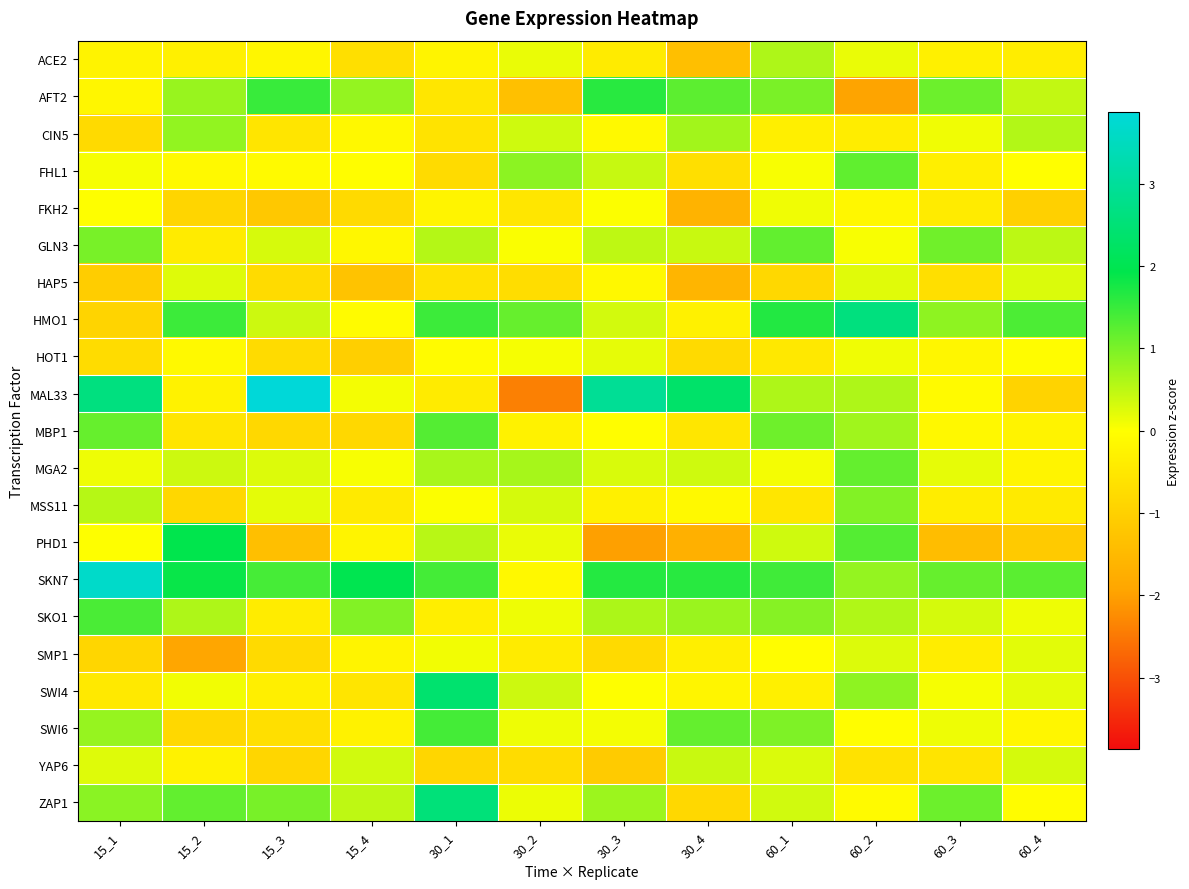

Reading left to right, transcribe all the data shown in this chart.

ACE2: 15_1=-0.2	15_2=-0.3	15_3=-0.2	15_4=-0.7	30_1=-0.2	30_2=0.2	30_3=-0.4	30_4=-1.4	60_1=0.6	60_2=0.2	60_3=-0.3	60_4=-0.4
AFT2: 15_1=-0.2	15_2=0.8	15_3=1.5	15_4=0.8	30_1=-0.5	30_2=-1.4	30_3=1.6	30_4=1.2	60_1=1.0	60_2=-1.9	60_3=1.1	60_4=0.5
CIN5: 15_1=-0.8	15_2=0.8	15_3=-0.5	15_4=-0.1	30_1=-0.6	30_2=0.4	30_3=-0.1	30_4=0.7	60_1=-0.3	60_2=-0.4	60_3=0.1	60_4=0.6
FHL1: 15_1=0.1	15_2=-0.1	15_3=-0.1	15_4=-0.0	30_1=-0.8	30_2=0.9	30_3=0.4	30_4=-0.7	60_1=0.1	60_2=1.2	60_3=-0.3	60_4=-0.0
FKH2: 15_1=0.0	15_2=-0.9	15_3=-1.2	15_4=-0.8	30_1=-0.2	30_2=-0.5	30_3=0.0	30_4=-1.6	60_1=0.1	60_2=-0.2	60_3=-0.4	60_4=-1.0
GLN3: 15_1=1.0	15_2=-0.4	15_3=0.3	15_4=-0.2	30_1=0.6	30_2=0.0	30_3=0.5	30_4=0.4	60_1=1.2	60_2=0.1	60_3=1.1	60_4=0.5
HAP5: 15_1=-1.1	15_2=0.2	15_3=-0.8	15_4=-1.3	30_1=-0.6	30_2=-0.7	30_3=-0.1	30_4=-1.6	60_1=-0.8	60_2=0.2	60_3=-0.7	60_4=0.3
HMO1: 15_1=-0.9	15_2=1.5	15_3=0.4	15_4=-0.1	30_1=1.5	30_2=1.2	30_3=0.3	30_4=-0.3	60_1=1.7	60_2=2.6	60_3=0.8	60_4=1.4
HOT1: 15_1=-0.8	15_2=-0.1	15_3=-0.8	15_4=-1.0	30_1=-0.1	30_2=0.1	30_3=0.2	30_4=-0.8	60_1=-0.5	60_2=0.1	60_3=-0.2	60_4=-0.0
MAL33: 15_1=2.6	15_2=-0.3	15_3=3.9	15_4=0.1	30_1=-0.4	30_2=-2.4	30_3=2.9	30_4=2.3	60_1=0.6	60_2=0.6	60_3=-0.1	60_4=-0.9
MBP1: 15_1=1.2	15_2=-0.6	15_3=-0.8	15_4=-0.8	30_1=1.3	30_2=-0.3	30_3=-0.0	30_4=-0.5	60_1=1.1	60_2=0.7	60_3=-0.1	60_4=-0.2
MGA2: 15_1=0.1	15_2=0.4	15_3=0.3	15_4=0.1	30_1=0.7	30_2=0.7	30_3=0.3	30_4=0.4	60_1=0.1	60_2=1.2	60_3=0.2	60_4=-0.2
MSS11: 15_1=0.6	15_2=-0.9	15_3=0.2	15_4=-0.4	30_1=0.0	30_2=0.3	30_3=-0.3	30_4=-0.1	60_1=-0.5	60_2=0.9	60_3=-0.4	60_4=-0.5
PHD1: 15_1=0.0	15_2=1.9	15_3=-1.4	15_4=-0.2	30_1=0.5	30_2=0.2	30_3=-2.0	30_4=-1.7	60_1=0.4	60_2=1.3	60_3=-1.4	60_4=-1.1
SKN7: 15_1=3.6	15_2=1.9	15_3=1.4	15_4=2.0	30_1=1.4	30_2=-0.1	30_3=1.6	30_4=1.6	60_1=1.4	60_2=0.8	60_3=1.2	60_4=1.2
SKO1: 15_1=1.4	15_2=0.6	15_3=-0.4	15_4=0.9	30_1=-0.4	30_2=0.1	30_3=0.6	30_4=0.8	60_1=0.9	60_2=0.6	60_3=0.3	60_4=0.1
SMP1: 15_1=-0.9	15_2=-1.9	15_3=-0.8	15_4=-0.2	30_1=0.1	30_2=-0.4	30_3=-0.8	30_4=-0.3	60_1=-0.0	60_2=0.3	60_3=-0.4	60_4=0.2
SWI4: 15_1=-0.5	15_2=0.1	15_3=-0.3	15_4=-0.5	30_1=2.4	30_2=0.4	30_3=0.0	30_4=-0.2	60_1=-0.3	60_2=0.9	60_3=0.1	60_4=0.2
SWI6: 15_1=0.8	15_2=-0.8	15_3=-0.7	15_4=-0.3	30_1=1.4	30_2=0.1	30_3=0.1	30_4=1.2	60_1=1.0	60_2=-0.0	60_3=0.1	60_4=-0.2
YAP6: 15_1=0.2	15_2=-0.3	15_3=-0.9	15_4=0.3	30_1=-0.9	30_2=-0.7	30_3=-1.1	30_4=0.4	60_1=0.3	60_2=-0.6	60_3=-0.6	60_4=0.3
ZAP1: 15_1=0.9	15_2=1.2	15_3=1.0	15_4=0.5	30_1=2.5	30_2=0.1	30_3=0.7	30_4=-0.8	60_1=0.4	60_2=-0.1	60_3=1.1	60_4=-0.0